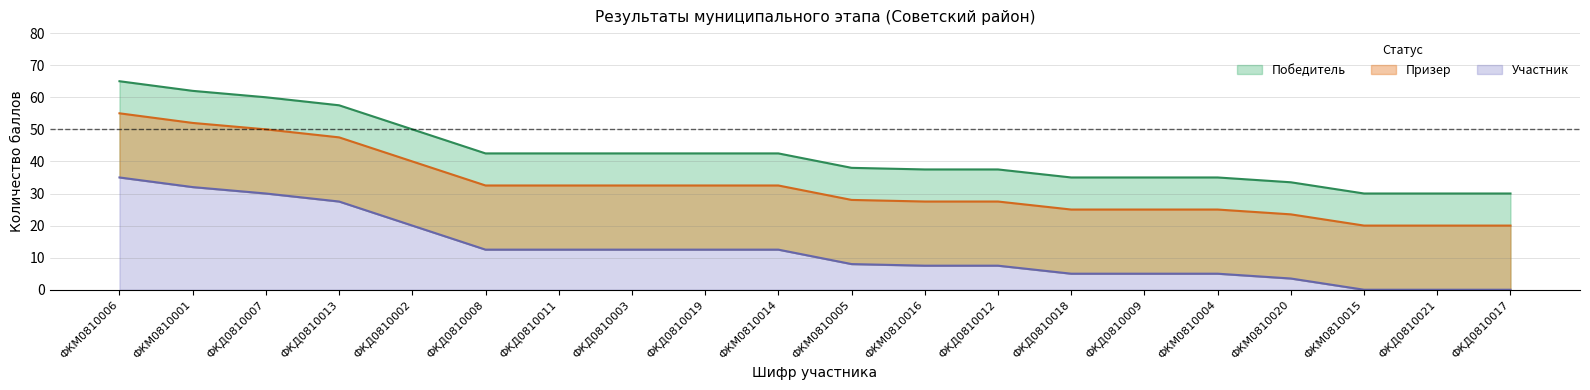

Which series has the widest spread of values?

Победитель